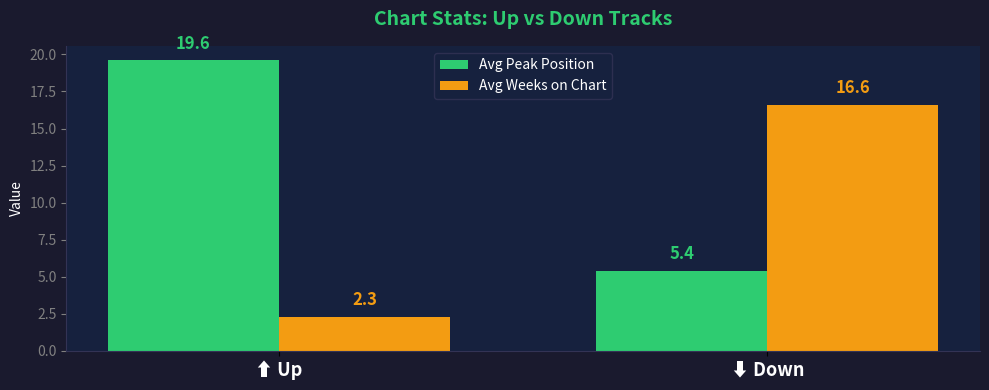

What is the sum of all Avg Weeks on Chart values?

18.9